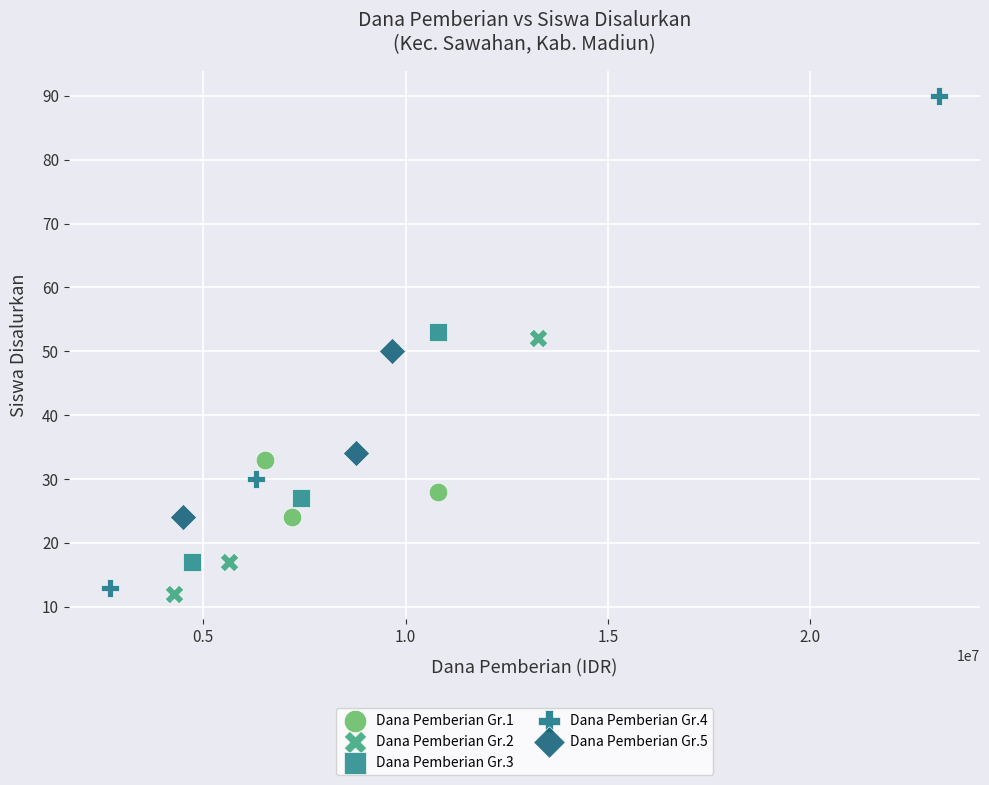

Which series reaches the maximum Y coordinate?

Dana Pemberian Gr.4